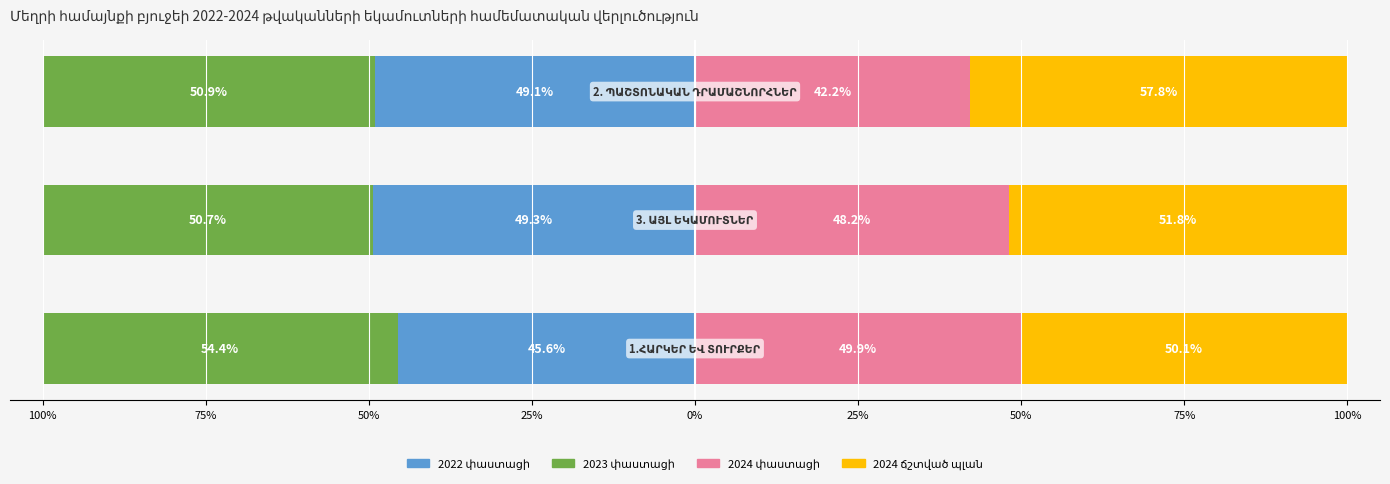

What is the lowest value of the 2023 փաստացի series?

-54.4